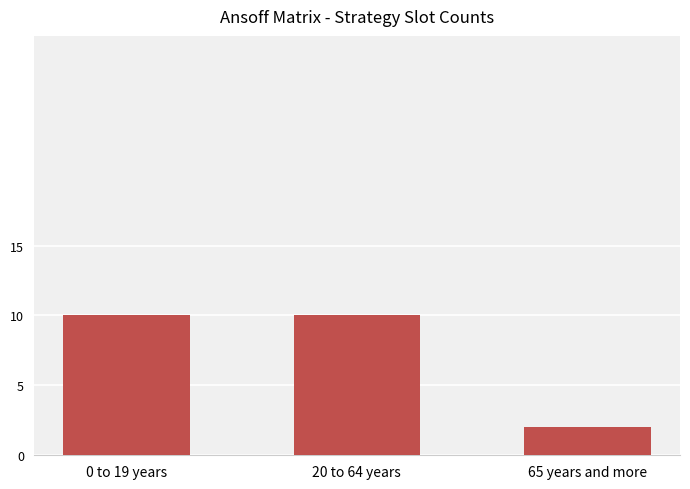

What is the ratio of the value at 0 to 19 years to the value at 20 to 64 years?

1.0